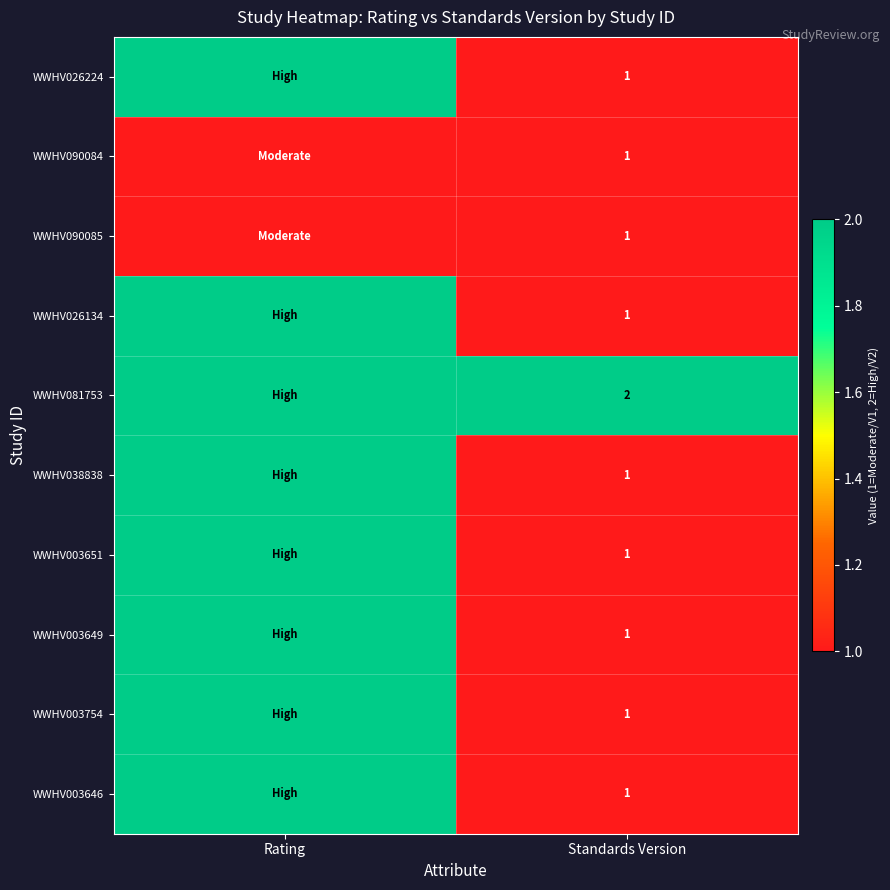

Which has a higher value, Rating or Standards Version?

Rating